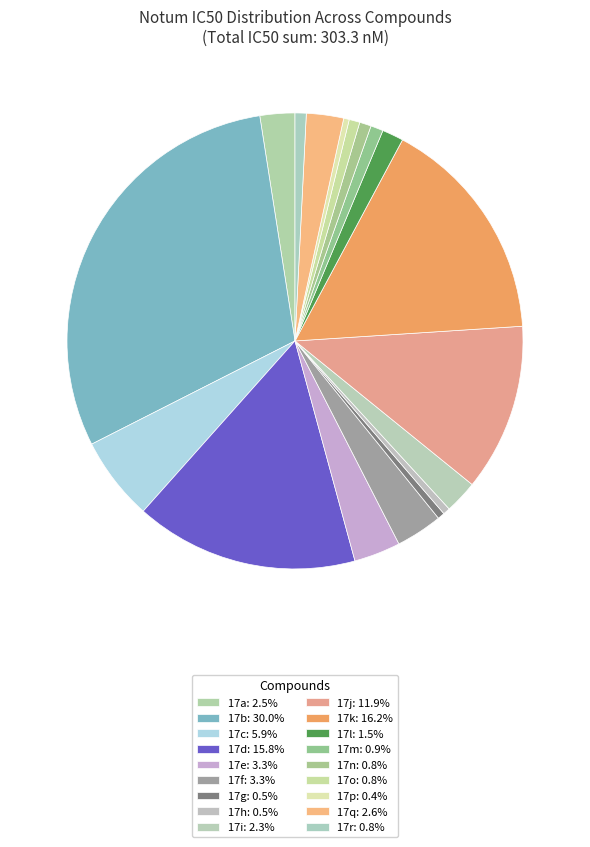

How much of the chart is everything except 17p?

99.6%